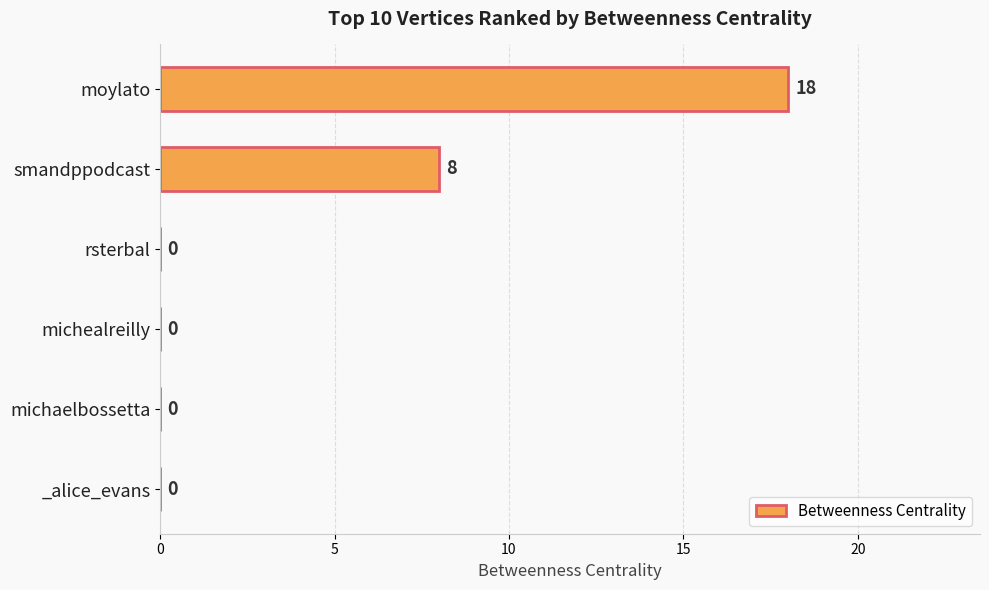

The chart shows a value of 0 at _alice_evans. True or false?

True